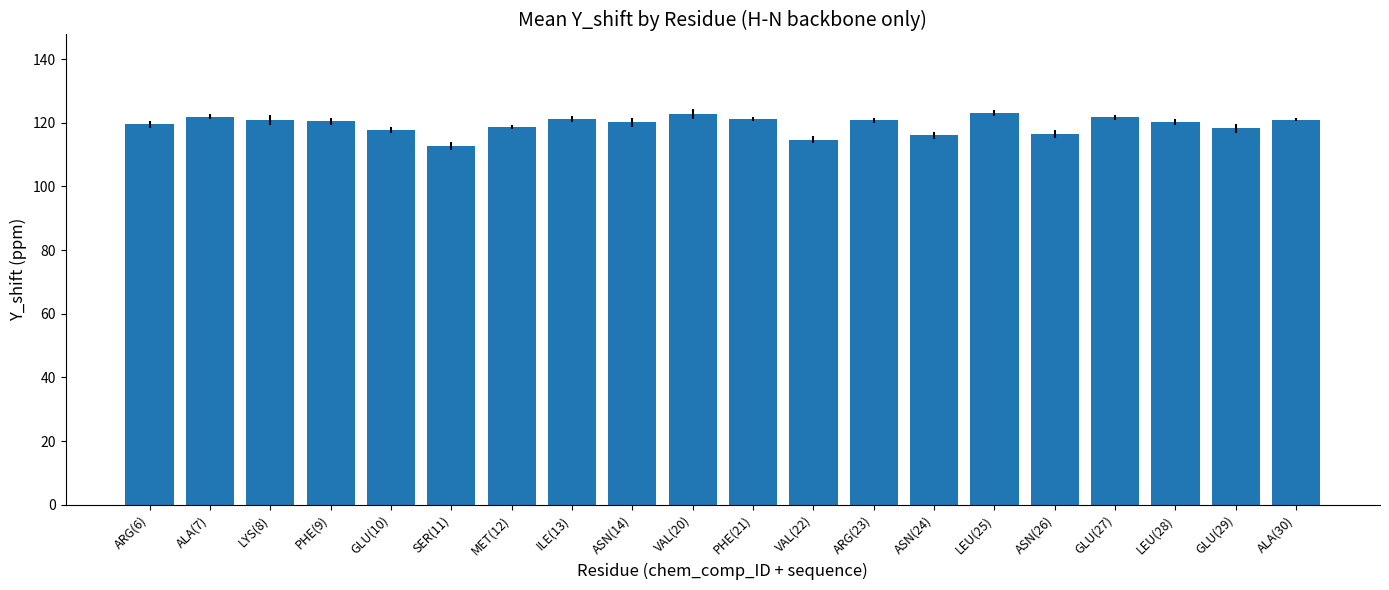

Is it true that the value at PHE(21) is 55.9?

False